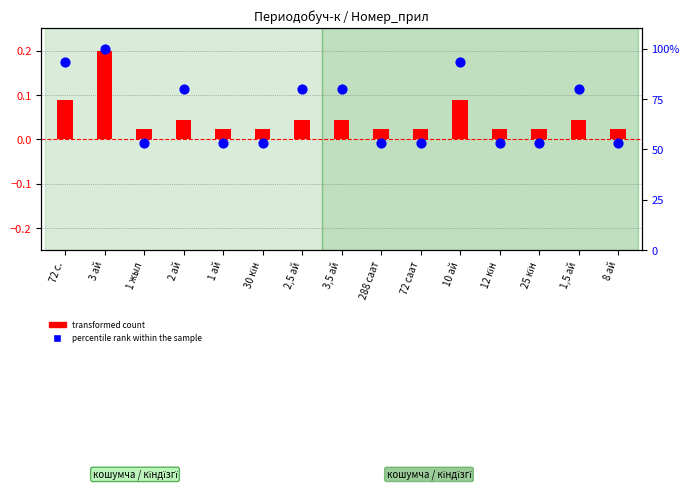

At how many categories does at least one series exceed 50?

15